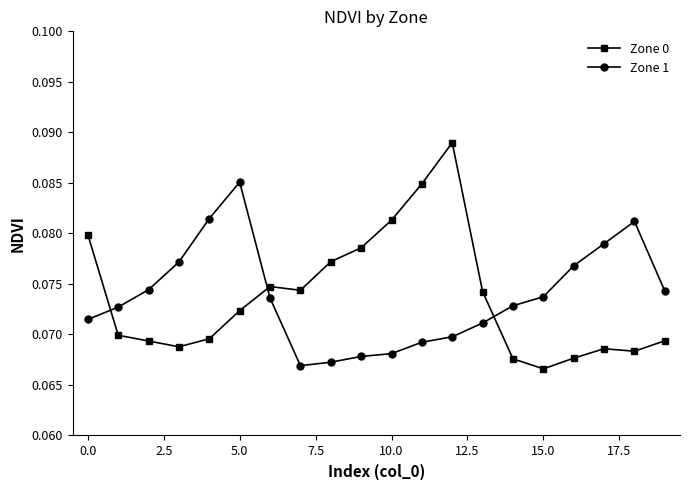

How many Zone 1 values are between 0 and 1?

20